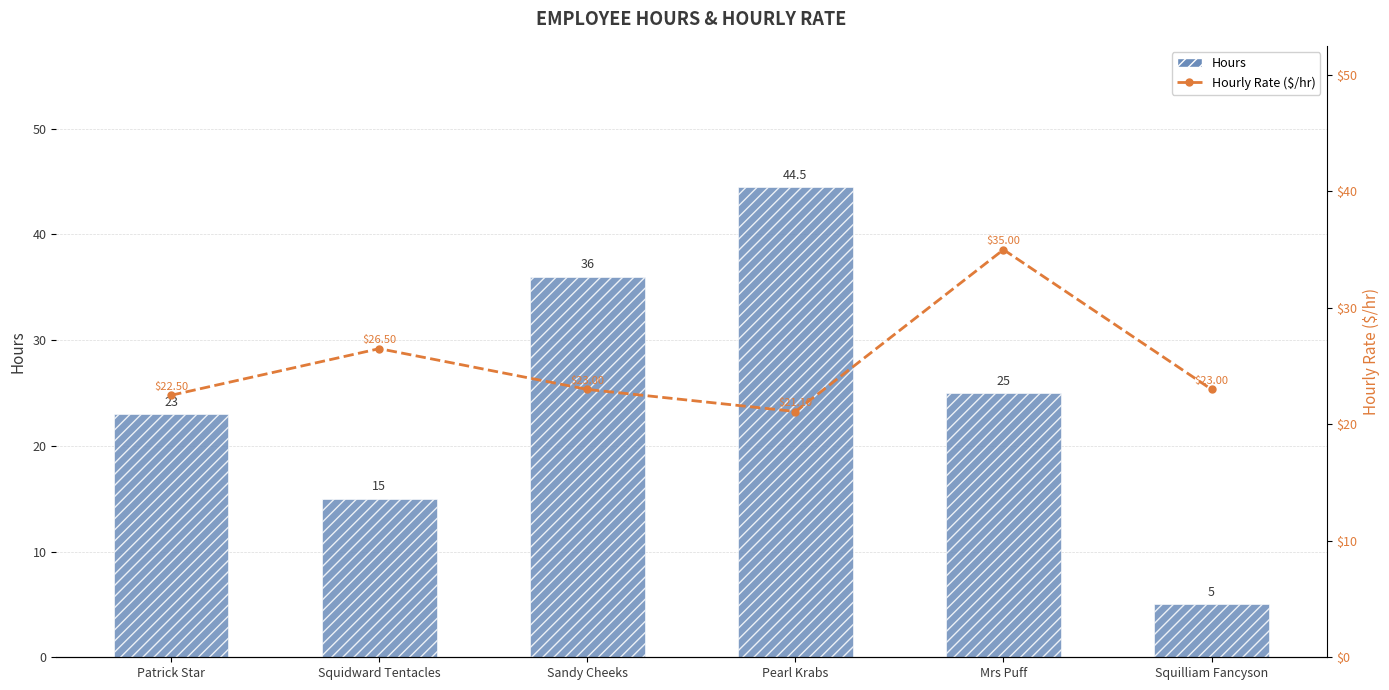

What is the sum of all Hours values?

148.5